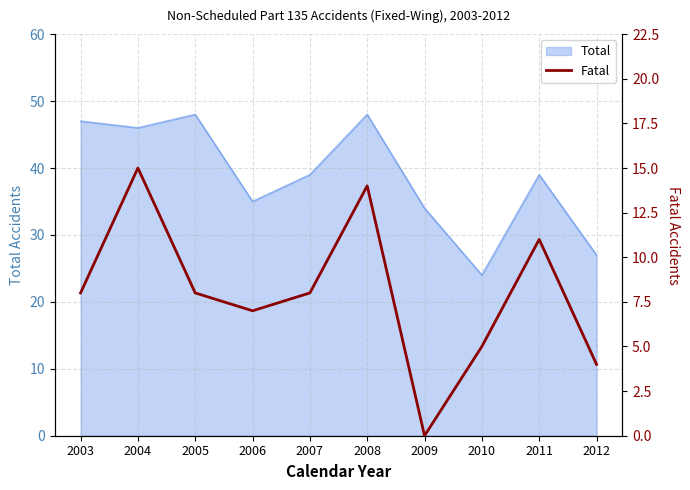

How many values are above zero?

9